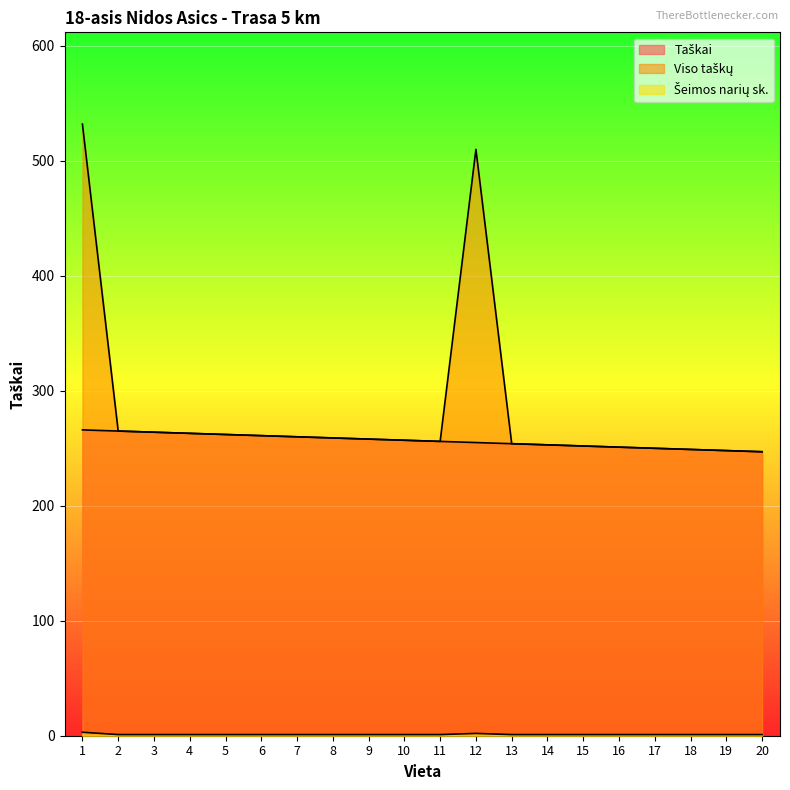

What is the value of the Taškai point at the 5th from the left?

262